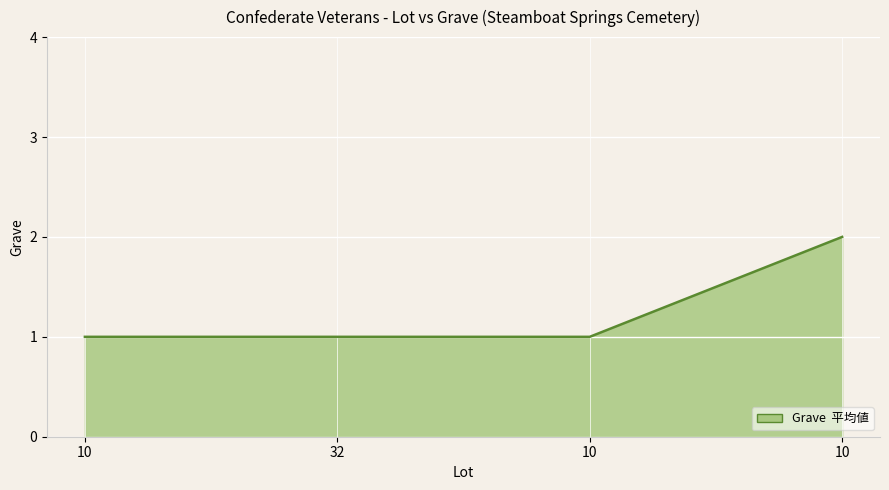

Is it true that the value at 32 is 1?

True